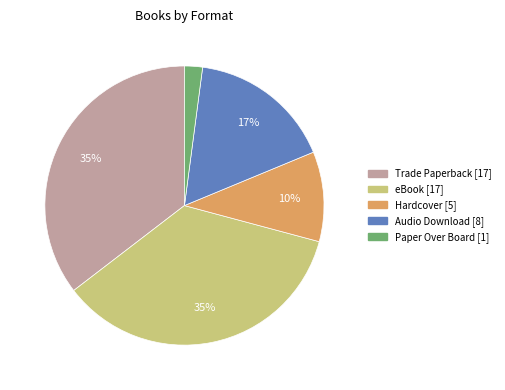

Which category has the smallest portion of the pie?

Paper Over Board